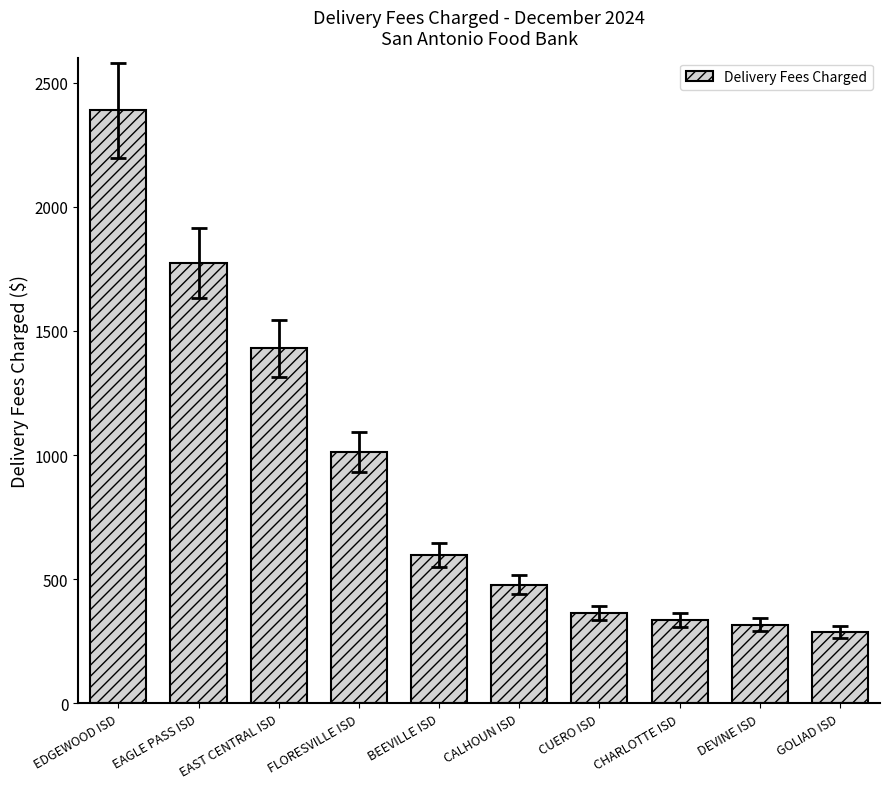

Which label corresponds to the smallest value in the chart?

GOLIAD ISD